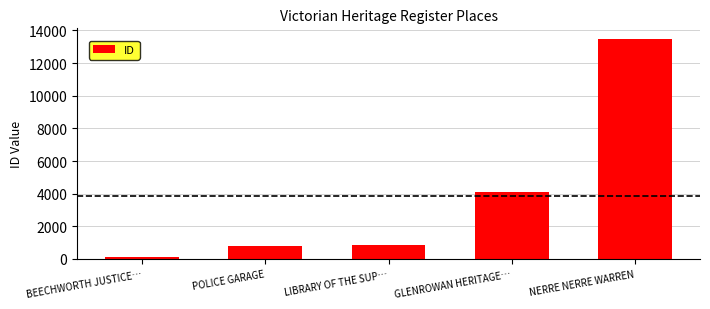

How many series are shown in this chart?

1